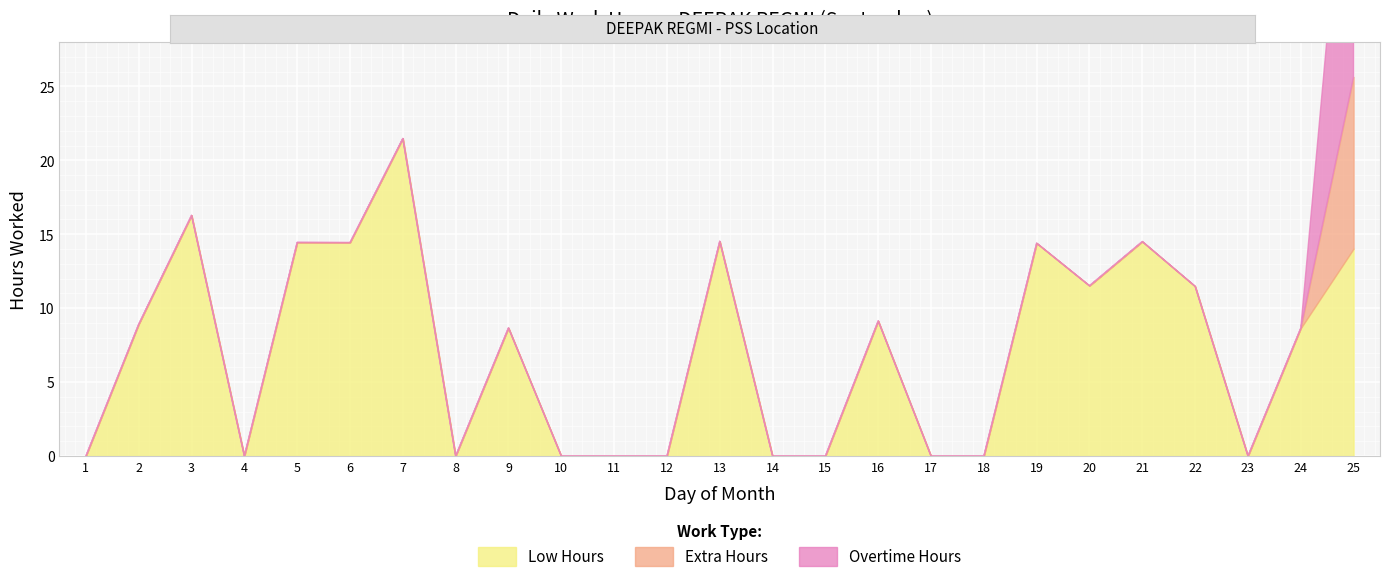

At which label is Extra Hours closest to 5?

1